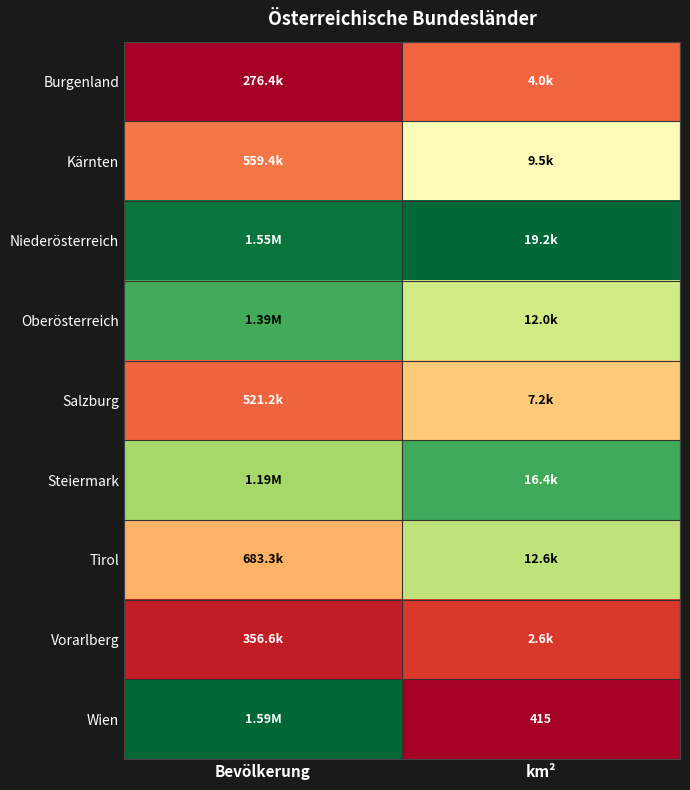

Which series has the largest range (max minus min)?

Wien